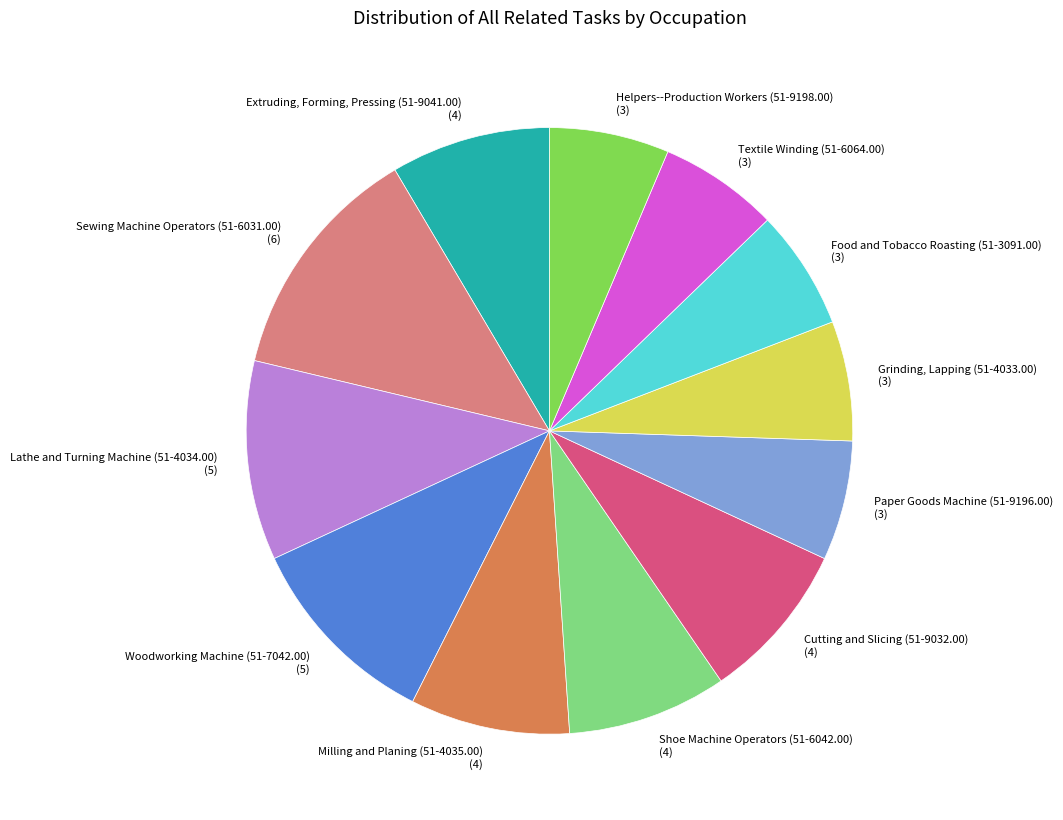

Count the number of slices in the pie.

12